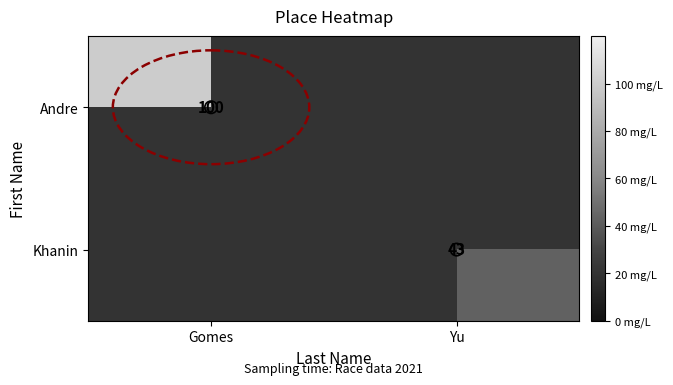

Which has a higher value, Yu or Gomes?

Gomes